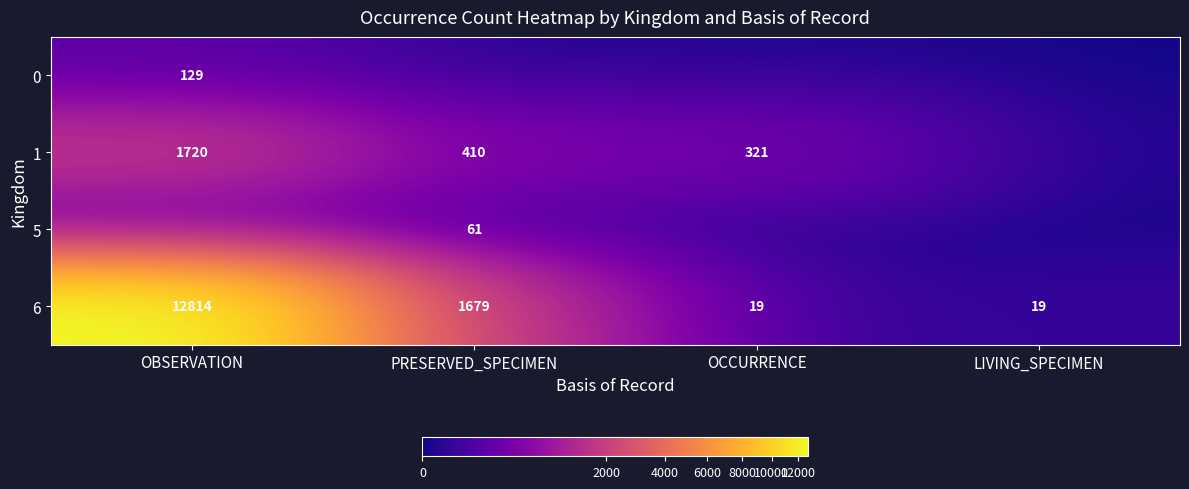

Count the 6 values in the range 19 to 12814.

4